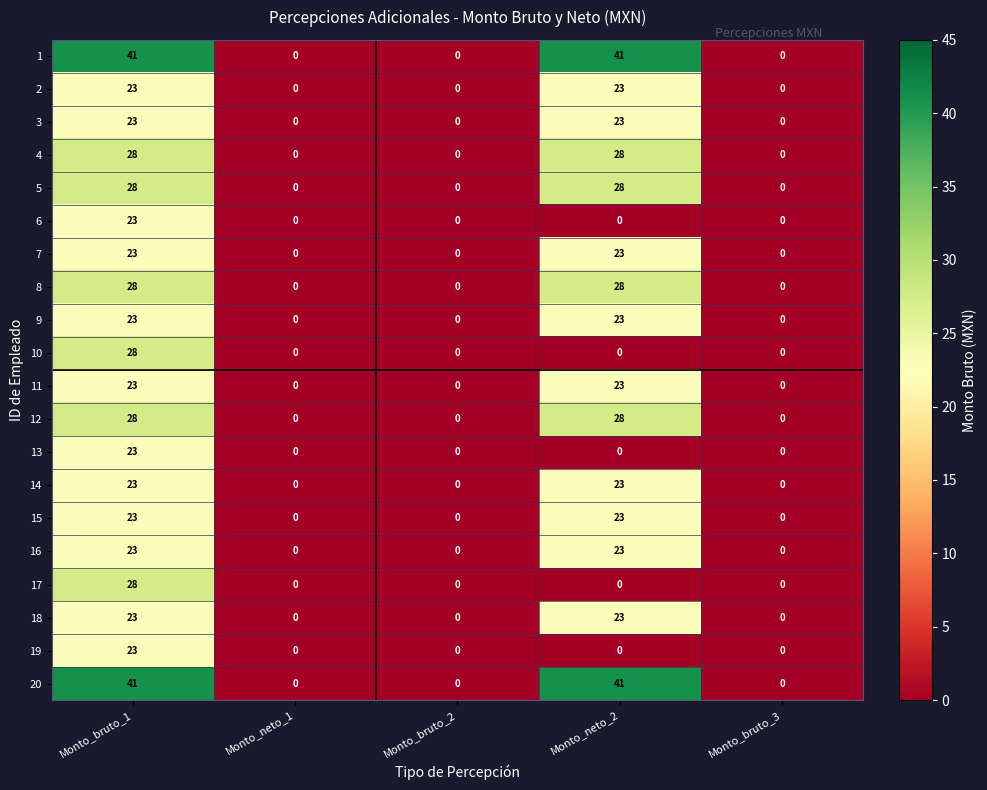

At which category is the sum across all series the highest?

Monto_bruto_1